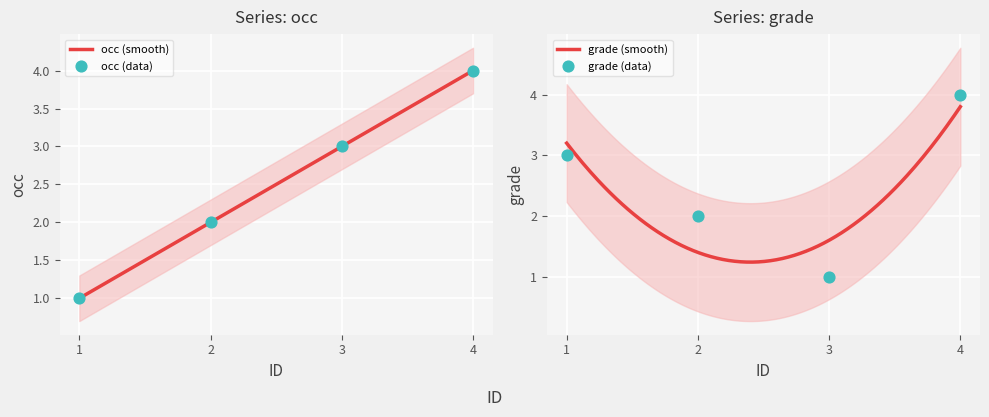

Which series has the largest total across all categories?

occ